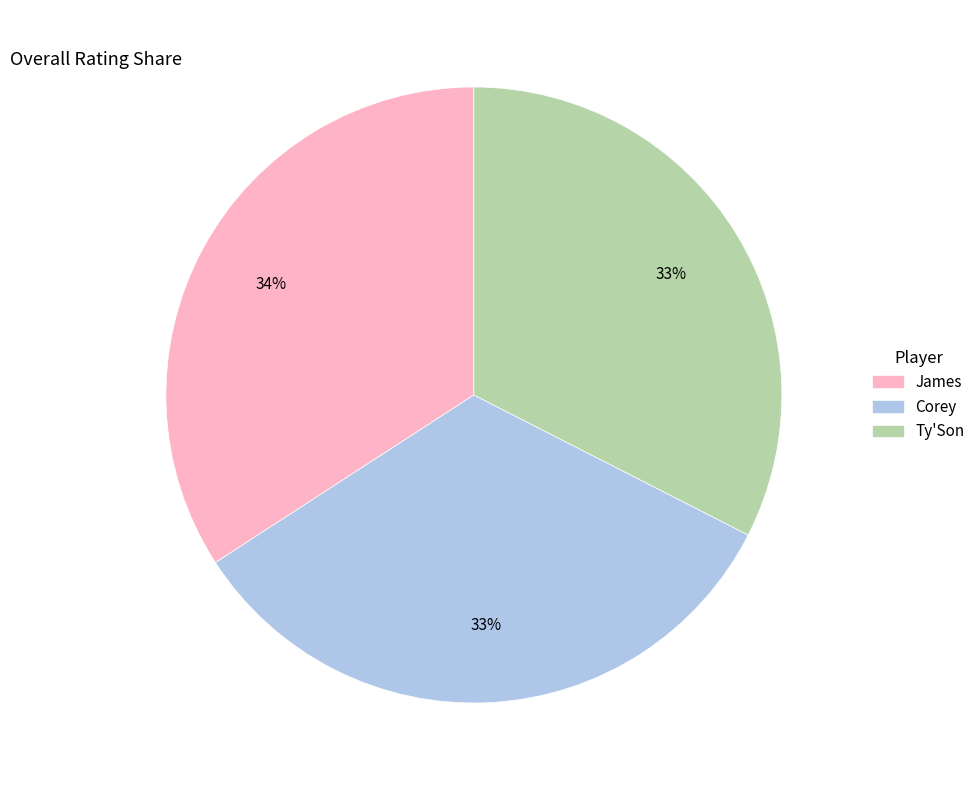

To the nearest percent, what is the combined percentage of Ty'Son and Corey?

66%